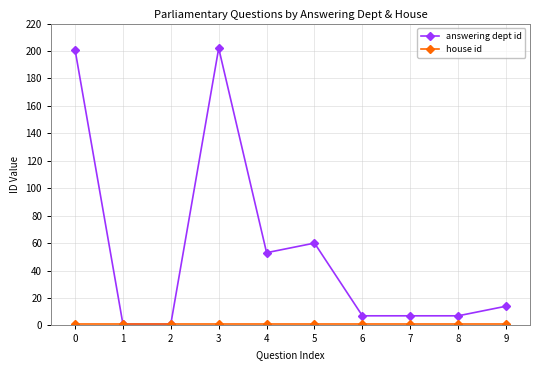

True or false: answering dept id has a value of 14 at 9.

True